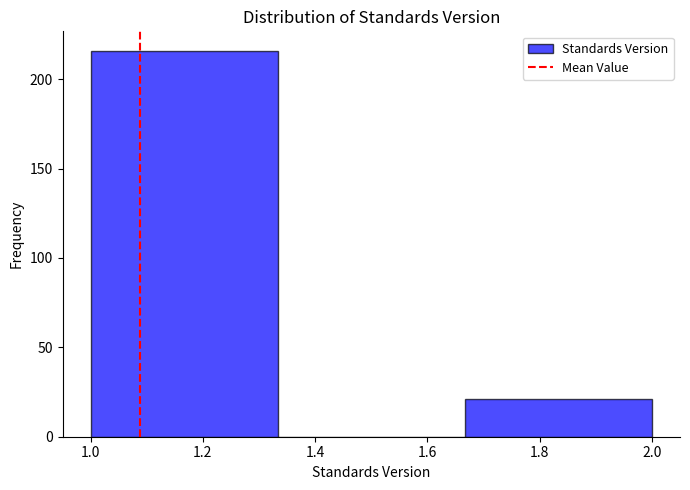

How tall is the bar that spans 1.00 to 1.34 on the x-axis? Neither the bar edges nor the heights are printed on the chart, so give them approximately, as read against the axes.

215